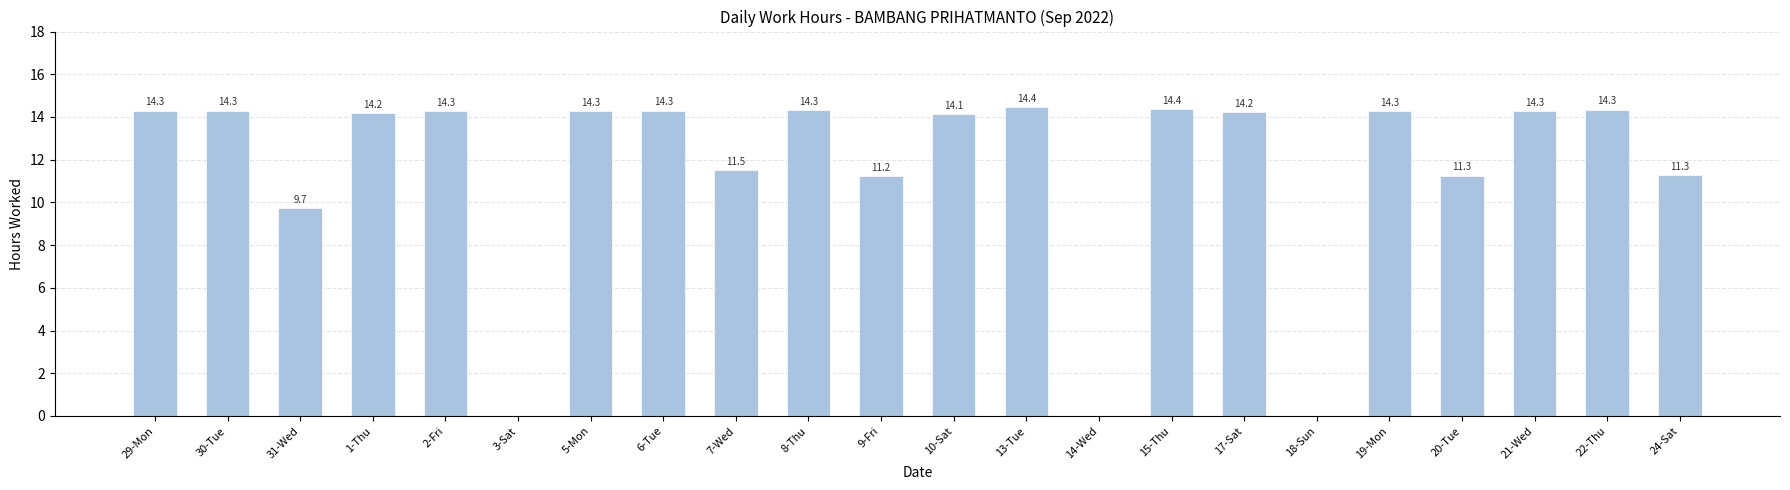

The chart shows a value of 14.2 at 1-Thu. True or false?

True